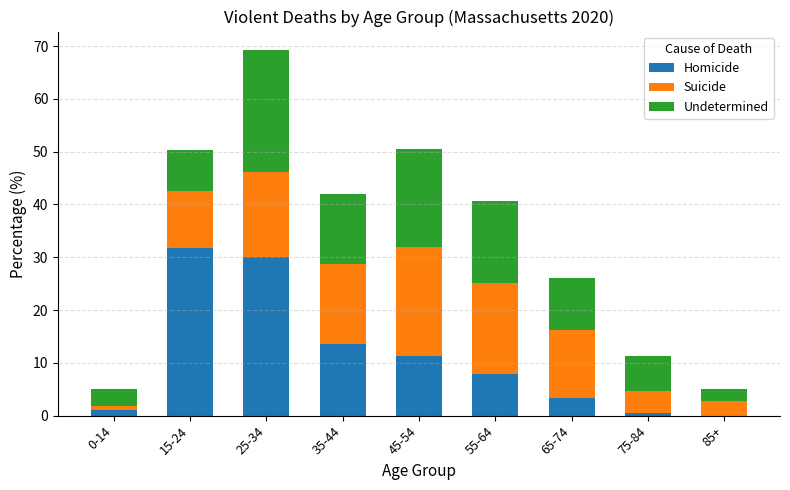

Are the bars grouped side by side (vs. stacked)?

No